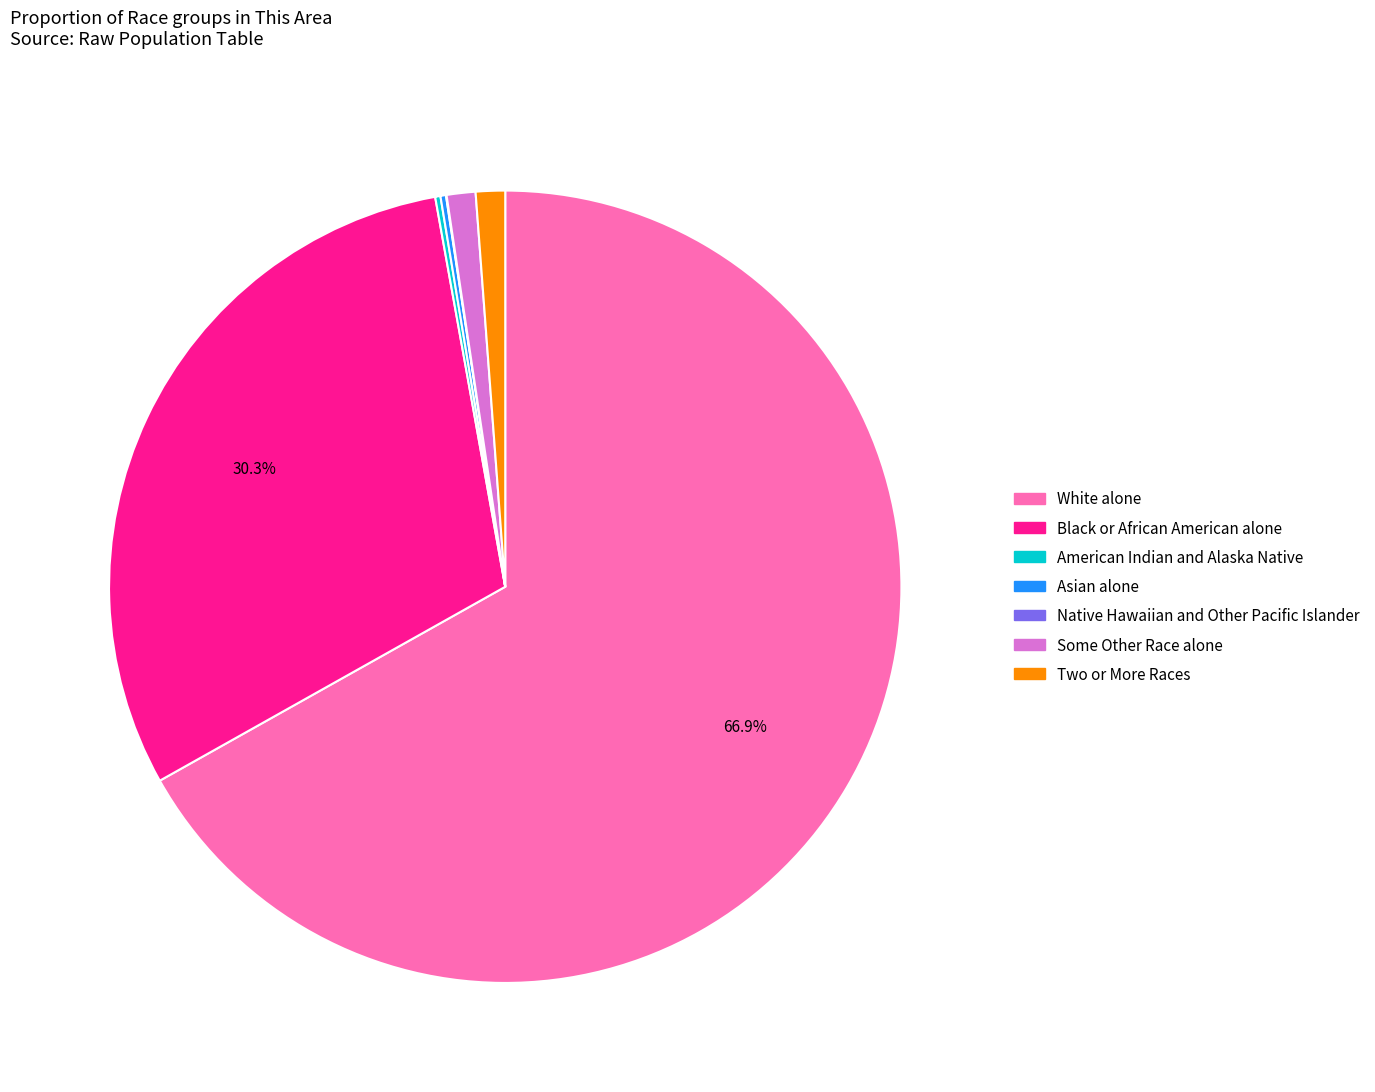

What is the majority slice?

White alone